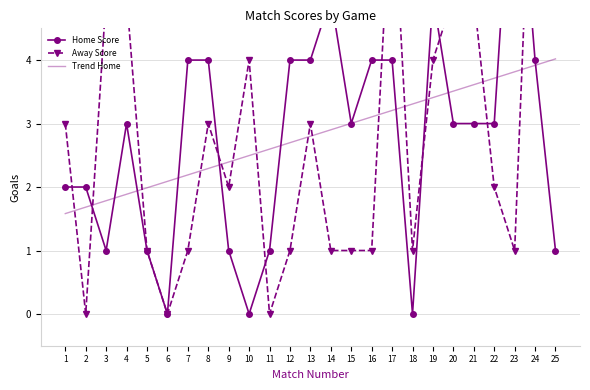

True or false: Trend Home has a value of 1.4 at 24.

False